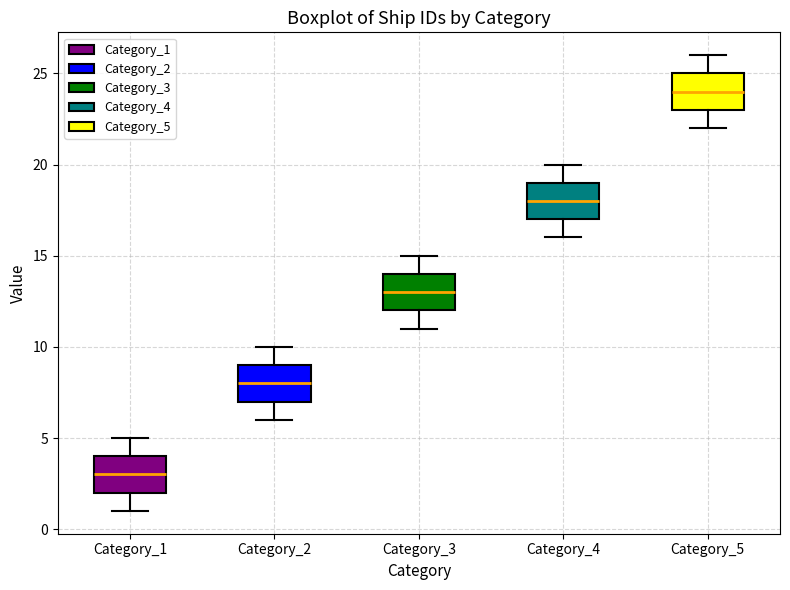

Which box's median line is the highest?

Category_5